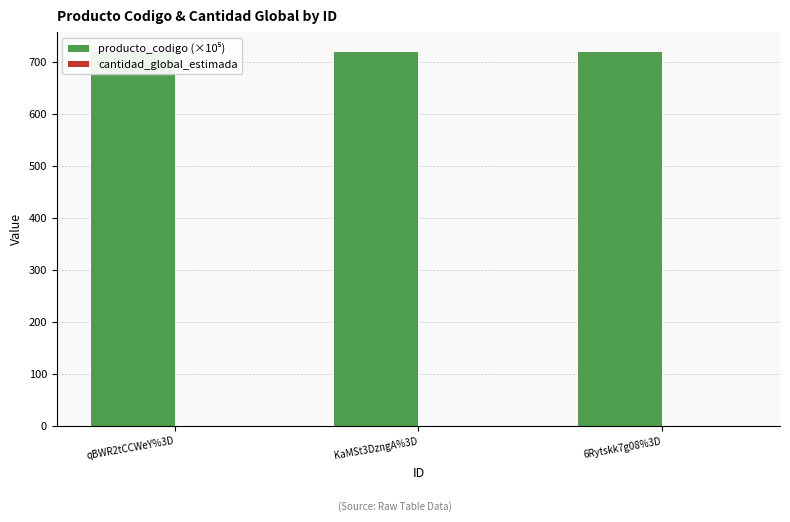

What is the greatest value displayed?

721.3